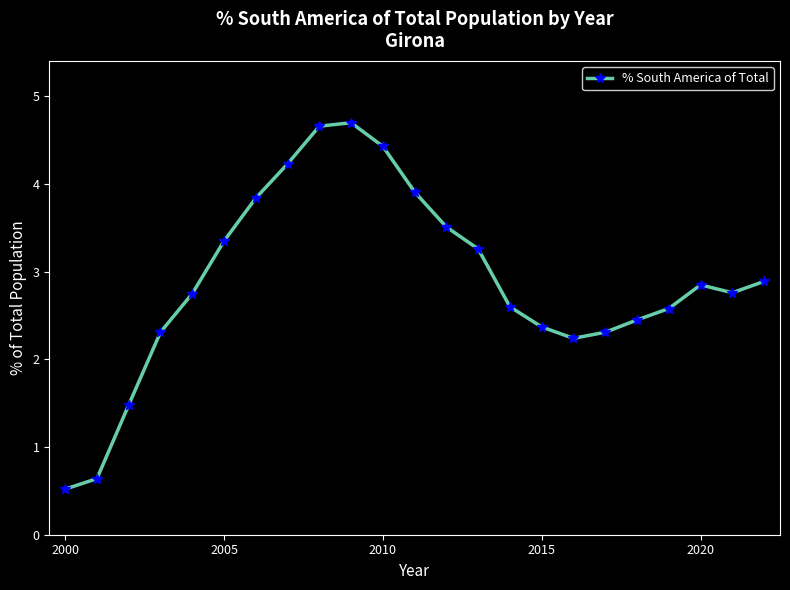

What is the minimum value shown in the chart?

0.5